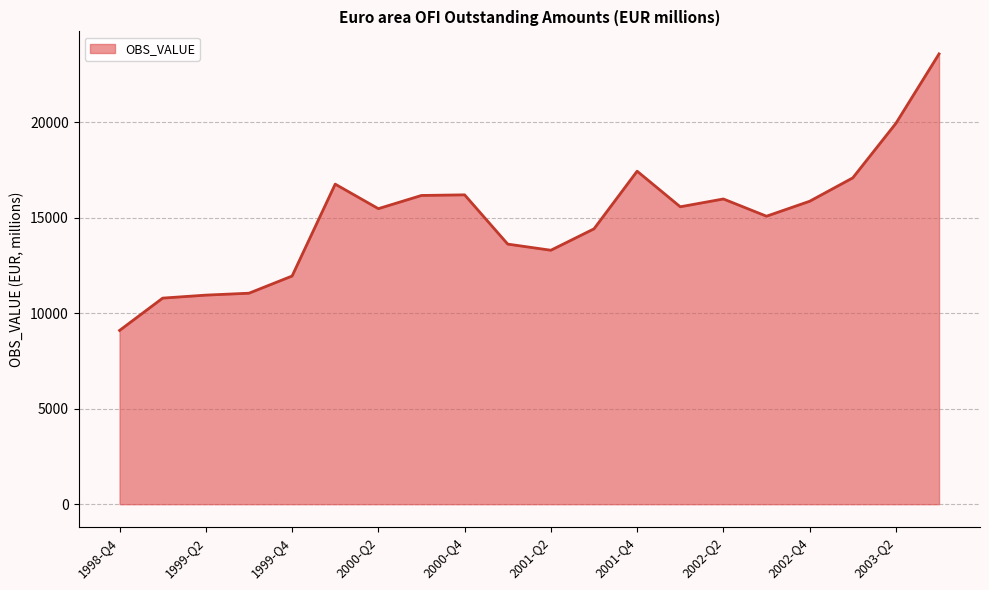

What is the difference between the maximum and minimum values?

14479.7